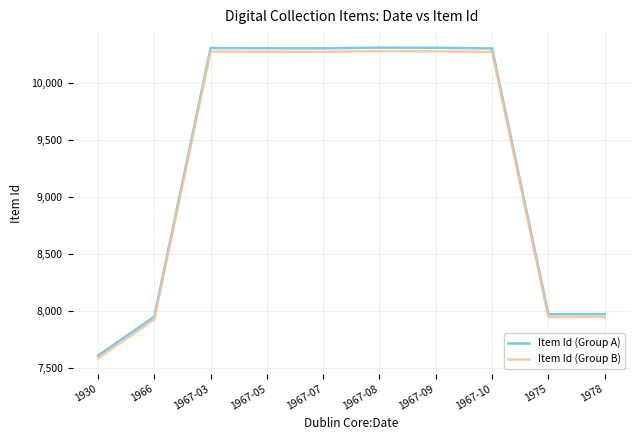

Which series has the widest spread of values?

Item Id (Group A)